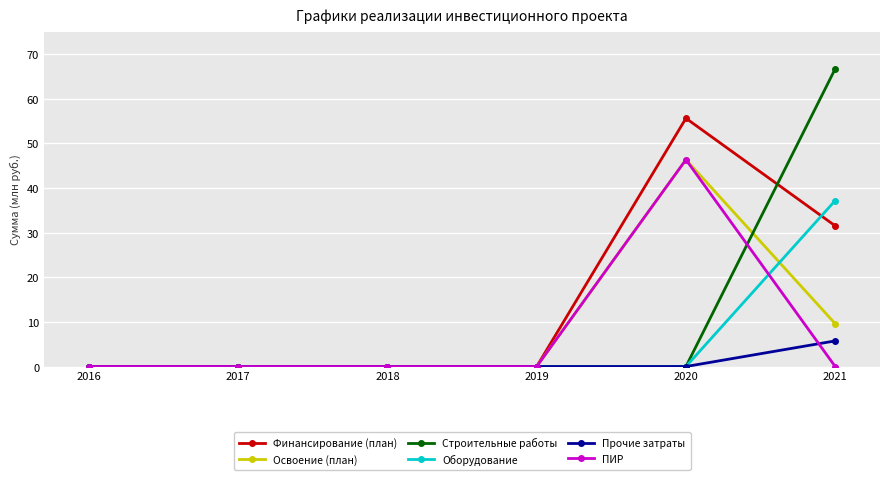

True or false: Оборудование has more than 2 points higher than both neighbors.

False